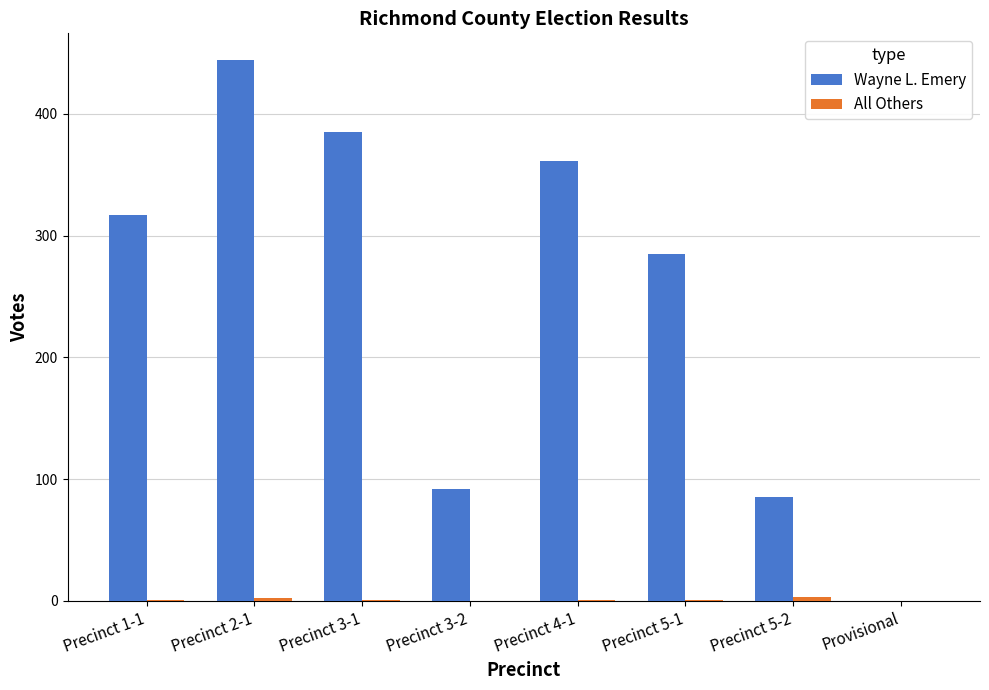

The value of Wayne L. Emery at Precinct 3-1 is 511. True or false?

False